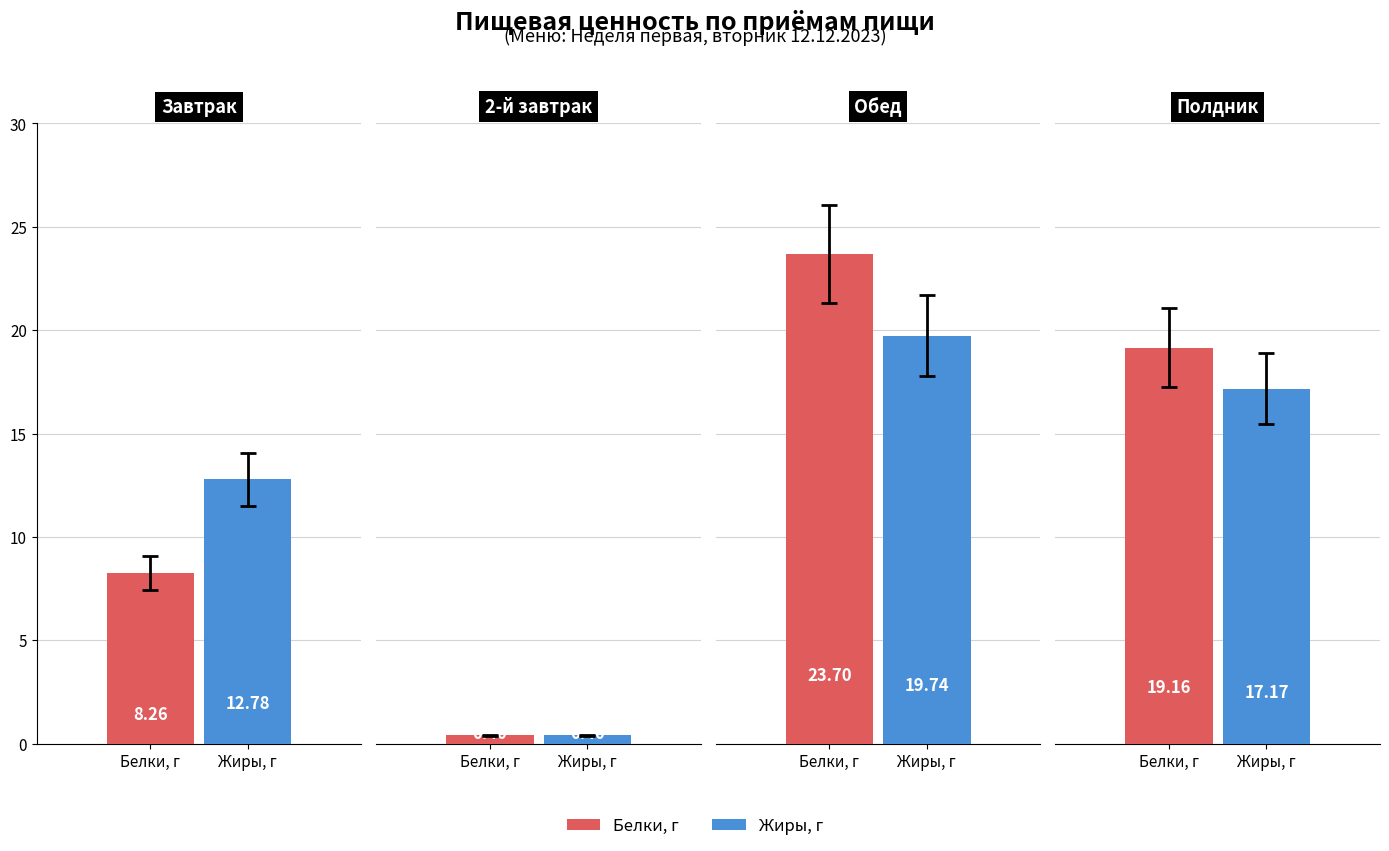

What is the average value of the Жиры, г series?

12.5